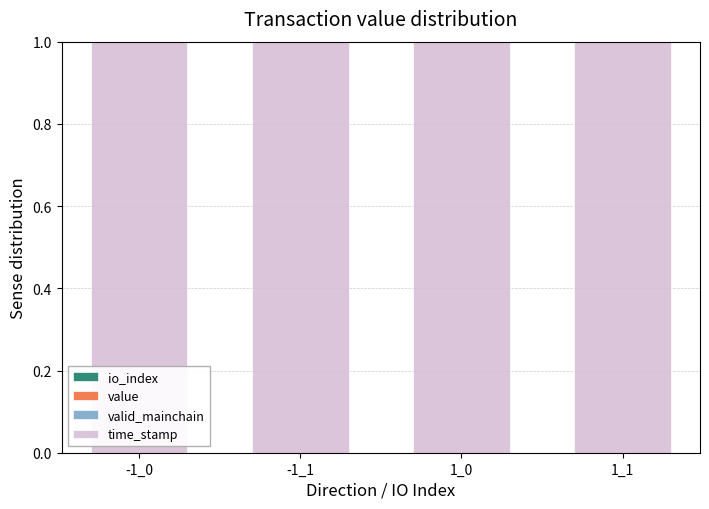

Are the bars horizontal?

No